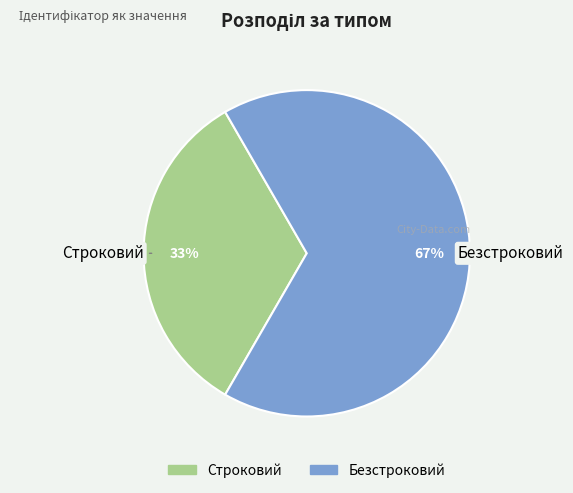

To the nearest percent, what is the combined percentage of Строковий and Безстроковий?

100%